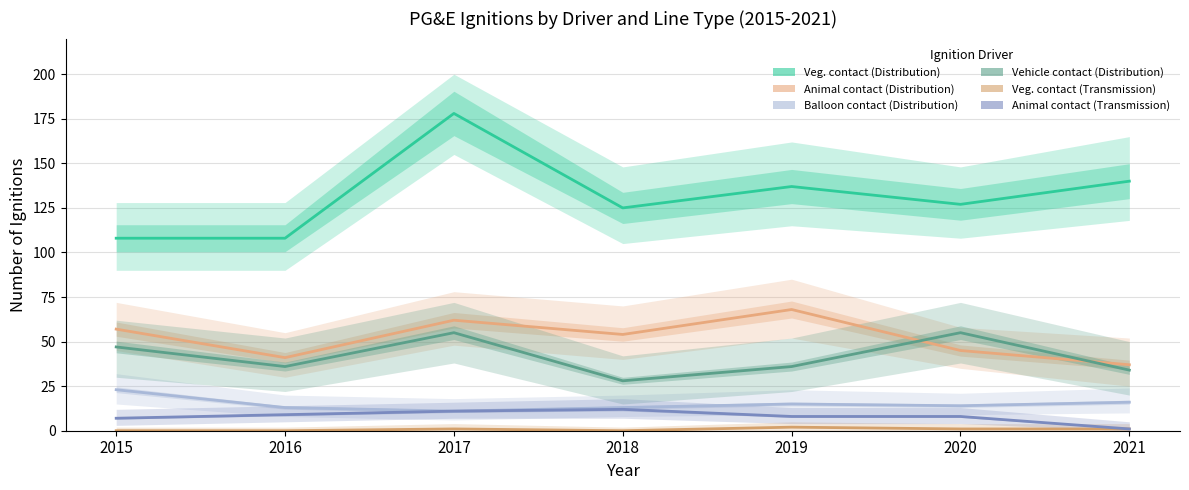

What is the average value of the Animal contact (Distribution) series?

52